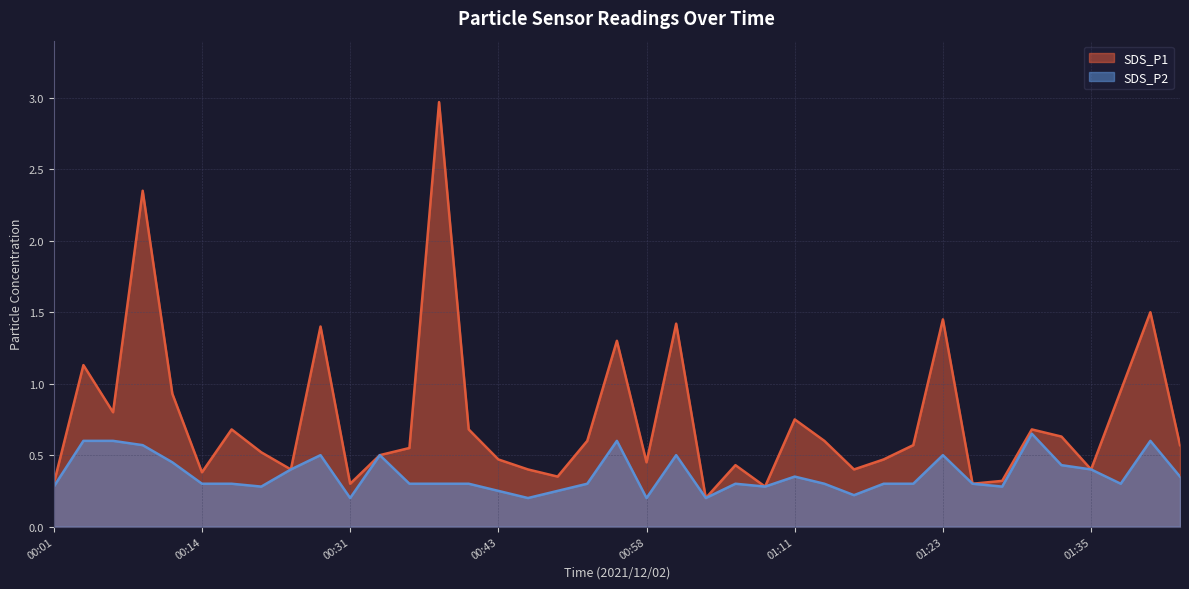

How many distinct data groups are displayed?

2